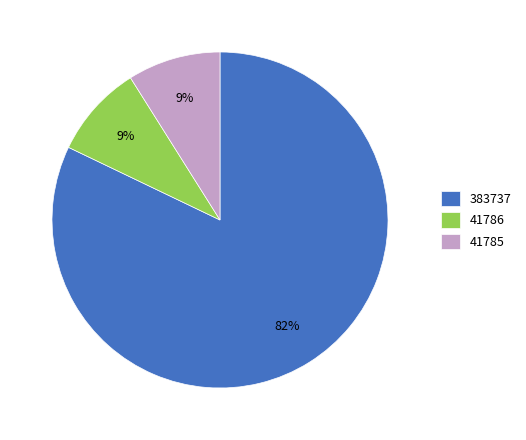

Do 41785 and 41786 together represent more than half of the pie?

No